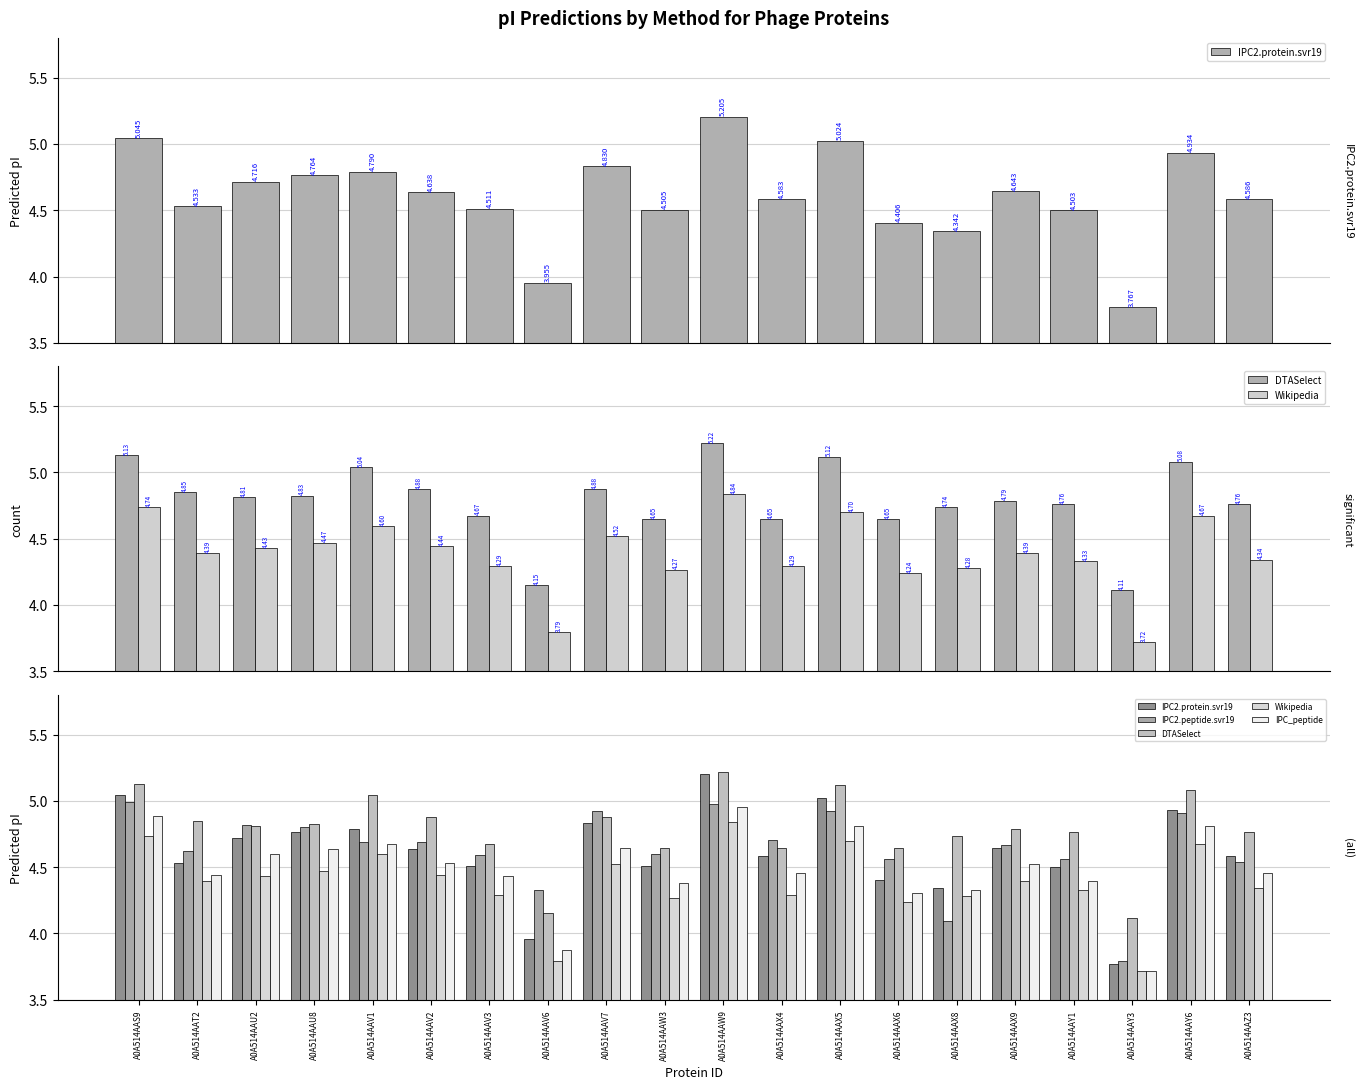

Reading left to right, list all the values displayed in this chart.

IPC2.protein.svr19: A0A514AAS9=5.0	A0A514AAT2=4.5	A0A514AAU2=4.7	A0A514AAU8=4.8	A0A514AAV1=4.8	A0A514AAV2=4.6	A0A514AAV3=4.5	A0A514AAV6=4.0	A0A514AAV7=4.8	A0A514AAW3=4.5	A0A514AAW9=5.2	A0A514AAX4=4.6	A0A514AAX5=5.0	A0A514AAX6=4.4	A0A514AAX8=4.3	A0A514AAX9=4.6	A0A514AAY1=4.5	A0A514AAY3=3.8	A0A514AAY6=4.9	A0A514AAZ3=4.6
DTASelect: A0A514AAS9=5.1	A0A514AAT2=4.9	A0A514AAU2=4.8	A0A514AAU8=4.8	A0A514AAV1=5.0	A0A514AAV2=4.9	A0A514AAV3=4.7	A0A514AAV6=4.2	A0A514AAV7=4.9	A0A514AAW3=4.6	A0A514AAW9=5.2	A0A514AAX4=4.6	A0A514AAX5=5.1	A0A514AAX6=4.6	A0A514AAX8=4.7	A0A514AAX9=4.8	A0A514AAY1=4.8	A0A514AAY3=4.1	A0A514AAY6=5.1	A0A514AAZ3=4.8
Wikipedia: A0A514AAS9=4.7	A0A514AAT2=4.4	A0A514AAU2=4.4	A0A514AAU8=4.5	A0A514AAV1=4.6	A0A514AAV2=4.4	A0A514AAV3=4.3	A0A514AAV6=3.8	A0A514AAV7=4.5	A0A514AAW3=4.3	A0A514AAW9=4.8	A0A514AAX4=4.3	A0A514AAX5=4.7	A0A514AAX6=4.2	A0A514AAX8=4.3	A0A514AAX9=4.4	A0A514AAY1=4.3	A0A514AAY3=3.7	A0A514AAY6=4.7	A0A514AAZ3=4.3
IPC2.peptide.svr19: A0A514AAS9=5.0	A0A514AAT2=4.6	A0A514AAU2=4.8	A0A514AAU8=4.8	A0A514AAV1=4.7	A0A514AAV2=4.7	A0A514AAV3=4.6	A0A514AAV6=4.3	A0A514AAV7=4.9	A0A514AAW3=4.6	A0A514AAW9=5.0	A0A514AAX4=4.7	A0A514AAX5=4.9	A0A514AAX6=4.6	A0A514AAX8=4.1	A0A514AAX9=4.7	A0A514AAY1=4.6	A0A514AAY3=3.8	A0A514AAY6=4.9	A0A514AAZ3=4.5
IPC_peptide: A0A514AAS9=4.9	A0A514AAT2=4.4	A0A514AAU2=4.6	A0A514AAU8=4.6	A0A514AAV1=4.7	A0A514AAV2=4.5	A0A514AAV3=4.4	A0A514AAV6=3.9	A0A514AAV7=4.6	A0A514AAW3=4.4	A0A514AAW9=5.0	A0A514AAX4=4.5	A0A514AAX5=4.8	A0A514AAX6=4.3	A0A514AAX8=4.3	A0A514AAX9=4.5	A0A514AAY1=4.4	A0A514AAY3=3.7	A0A514AAY6=4.8	A0A514AAZ3=4.5